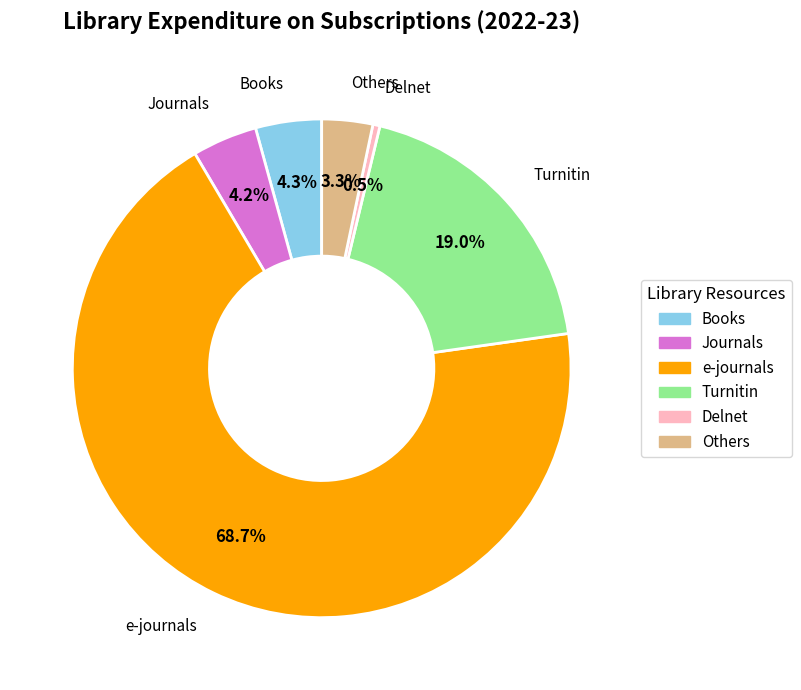

To the nearest percent, what is the combined percentage of e-journals and Books?

73%